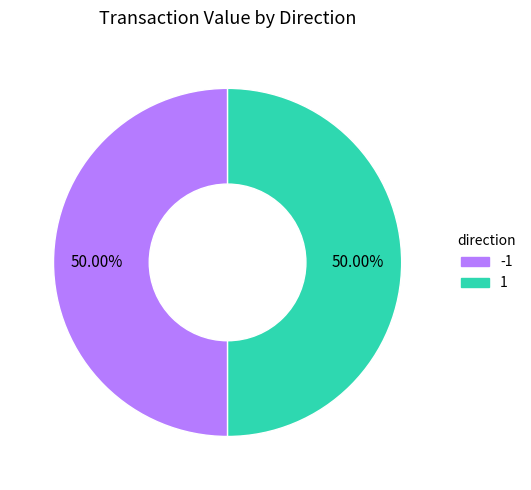

Count the number of slices in the pie.

2